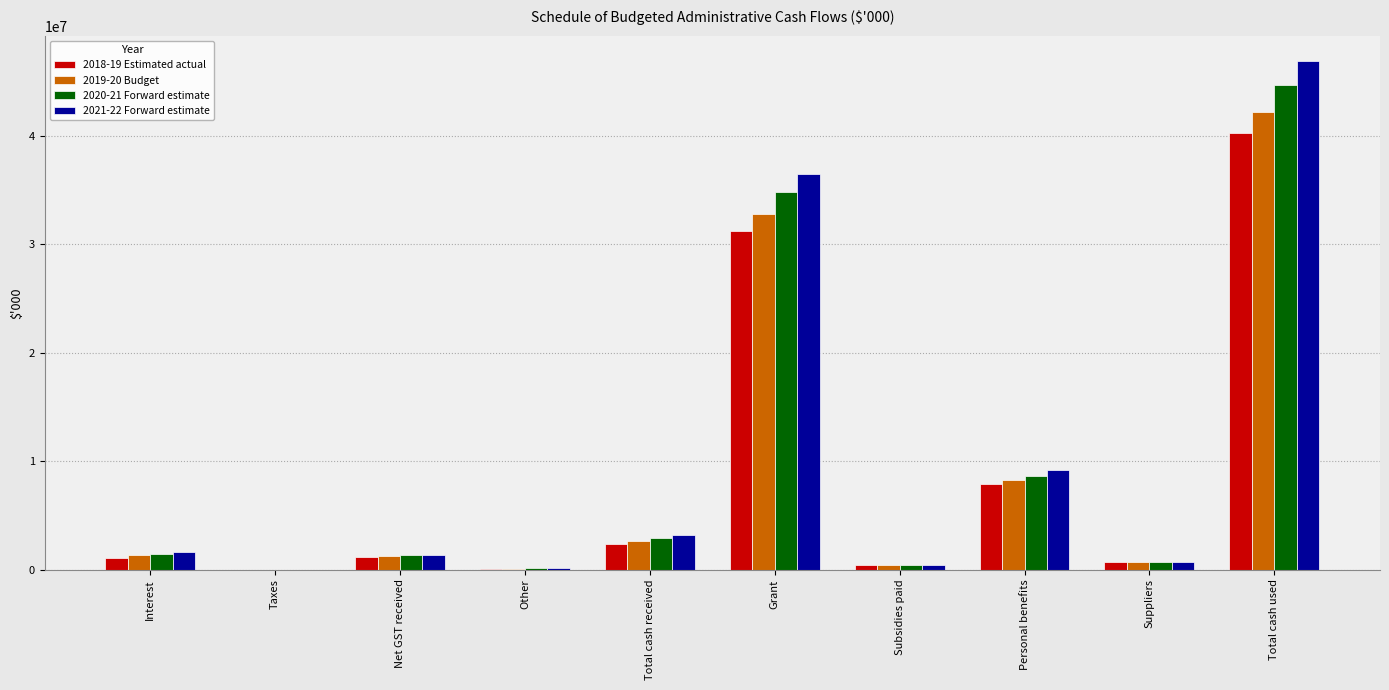

What is the sum of all 2020-21 Forward estimate values?

95236726